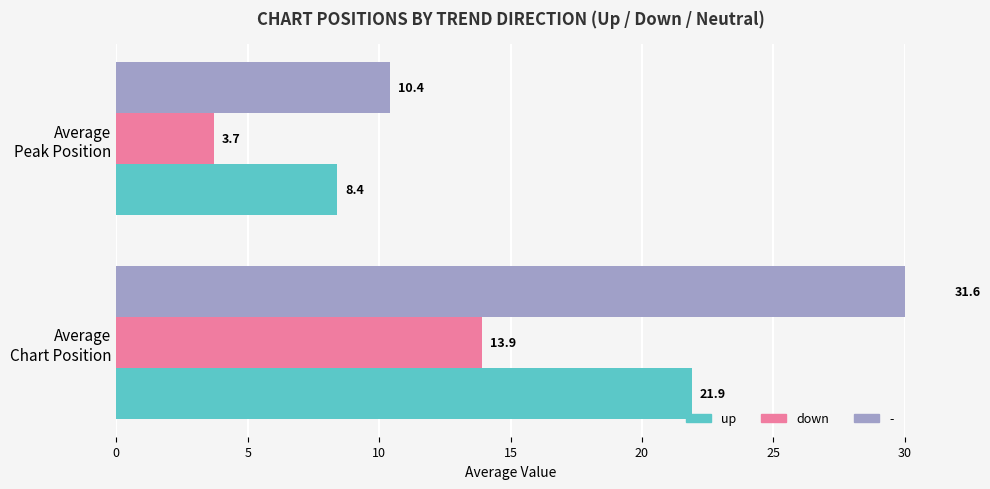

Does the chart contain any negative values?

No